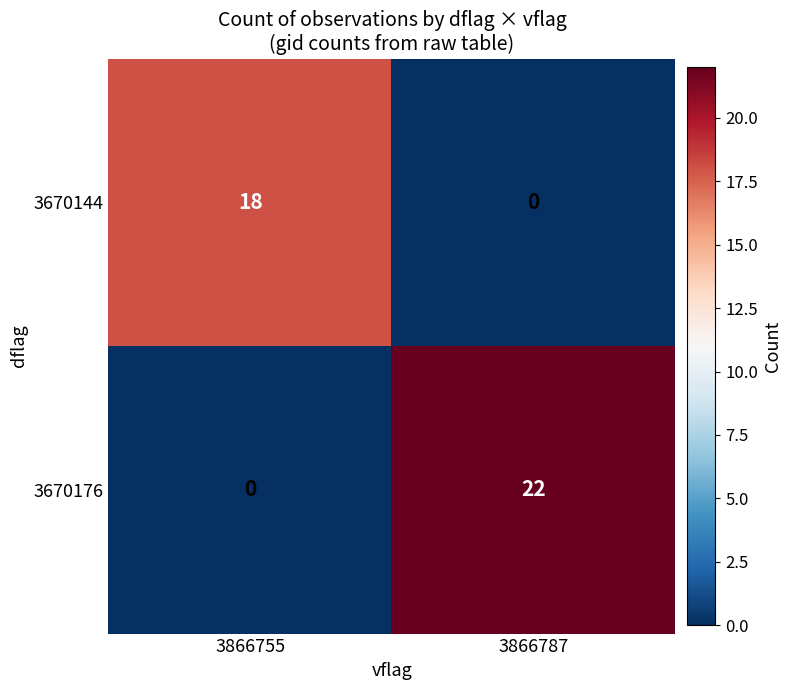

Which series has the largest range (max minus min)?

3670176